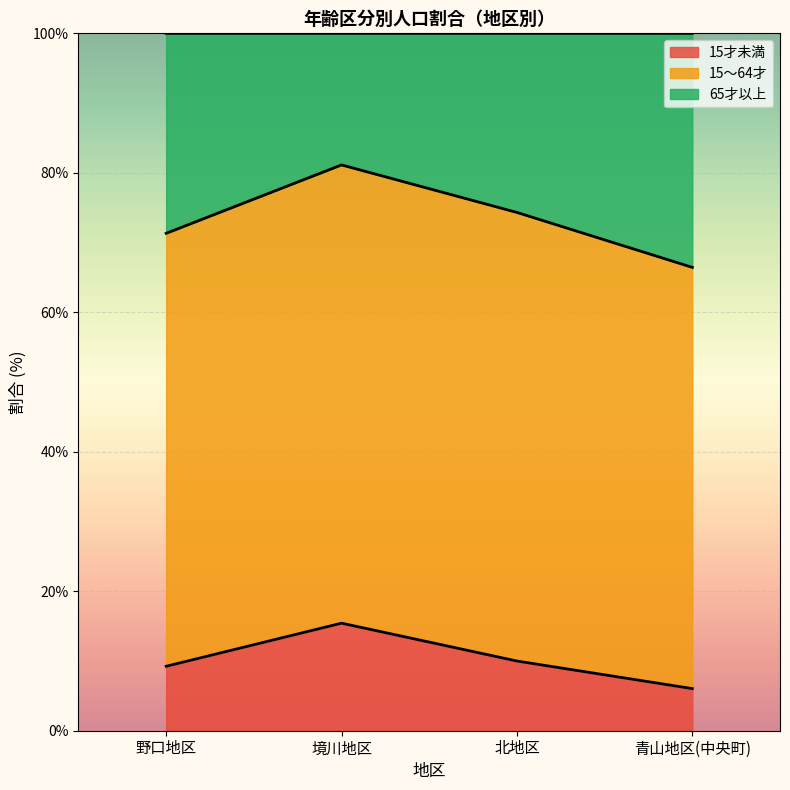

In 15～64才, how many points are higher than both neighbors (excluding endpoints)?

1